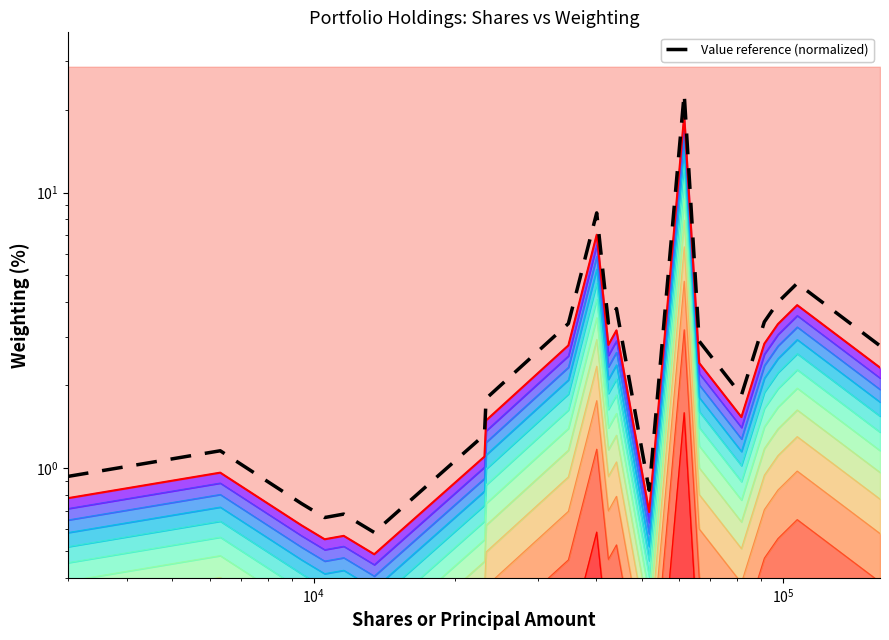

What is the value of the 17th point from the left?

3.4